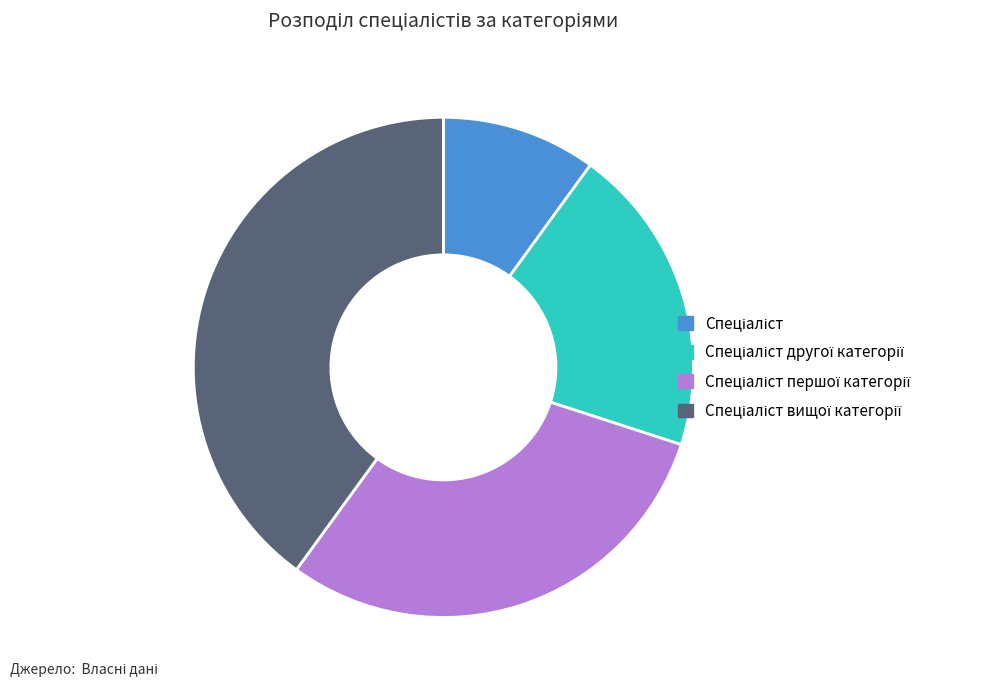

Is there any slice that represents more than half of the pie?

No